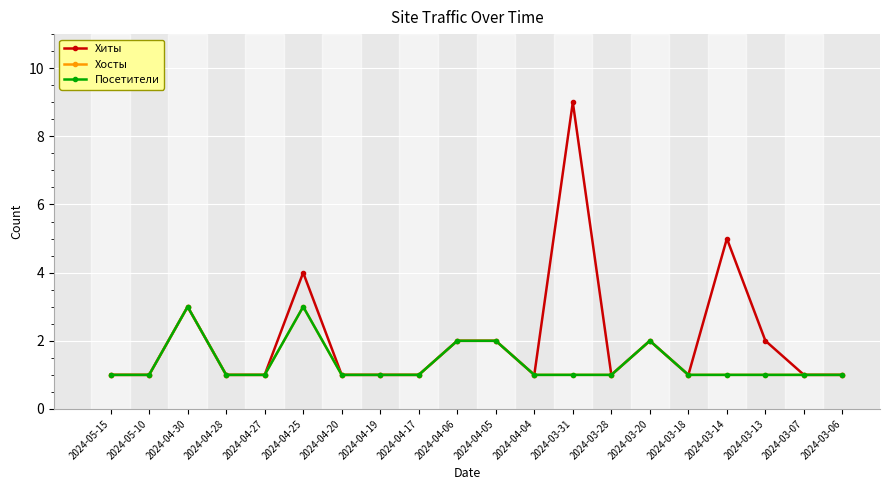

Which category has the lowest value in the Посетители series?

2024-05-15